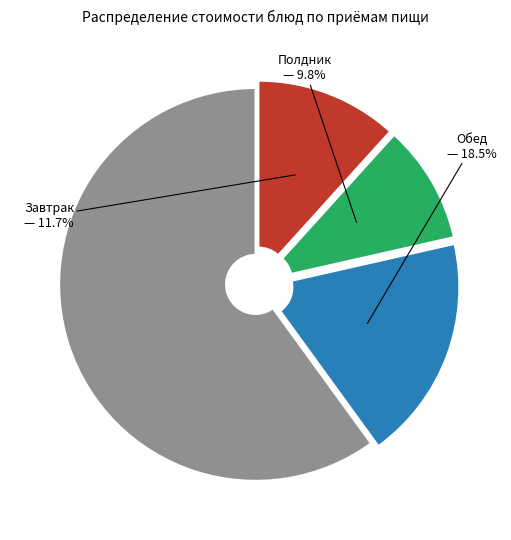

Is there any slice that represents more than half of the pie?

Yes